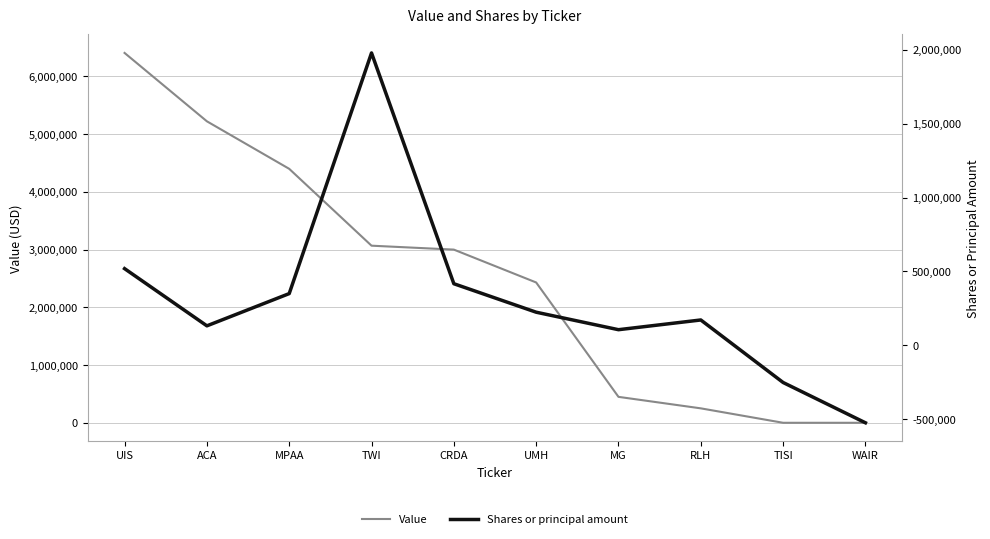

True or false: Shares or principal amount and Value cross at least once.

False